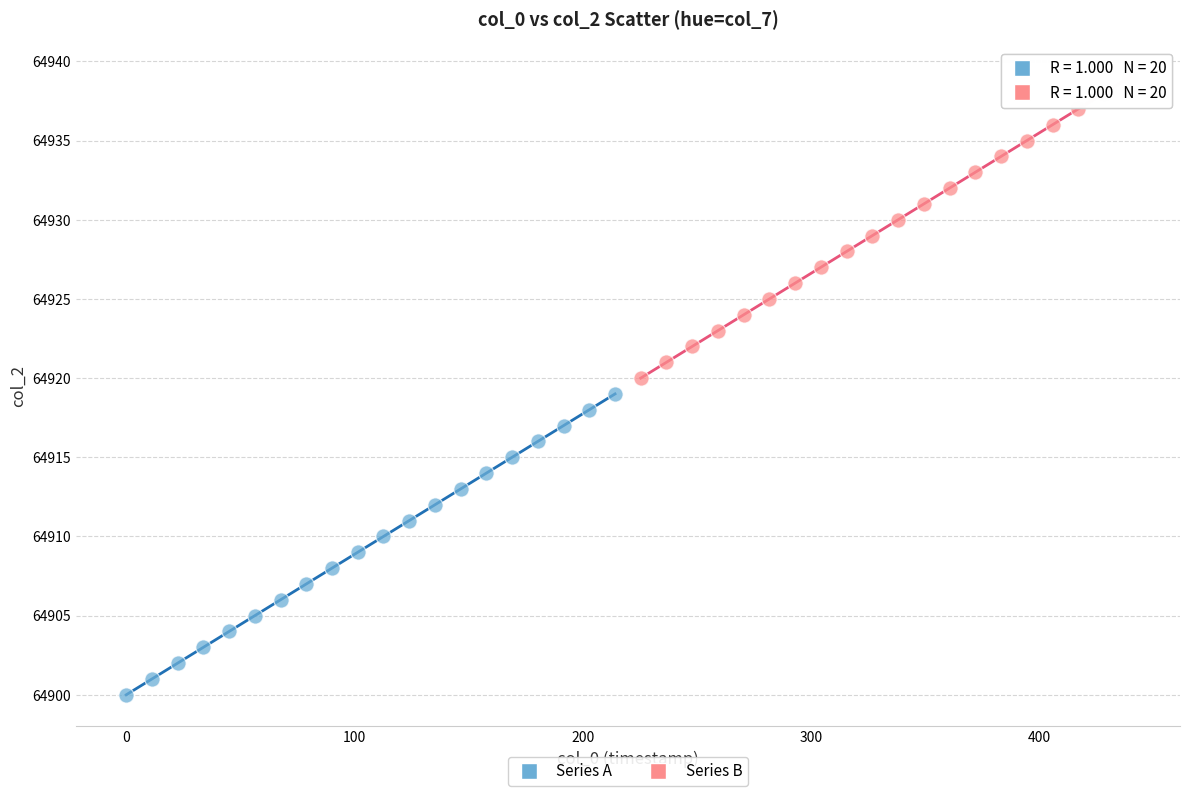

Which series contains the lowest Y value?

Series A